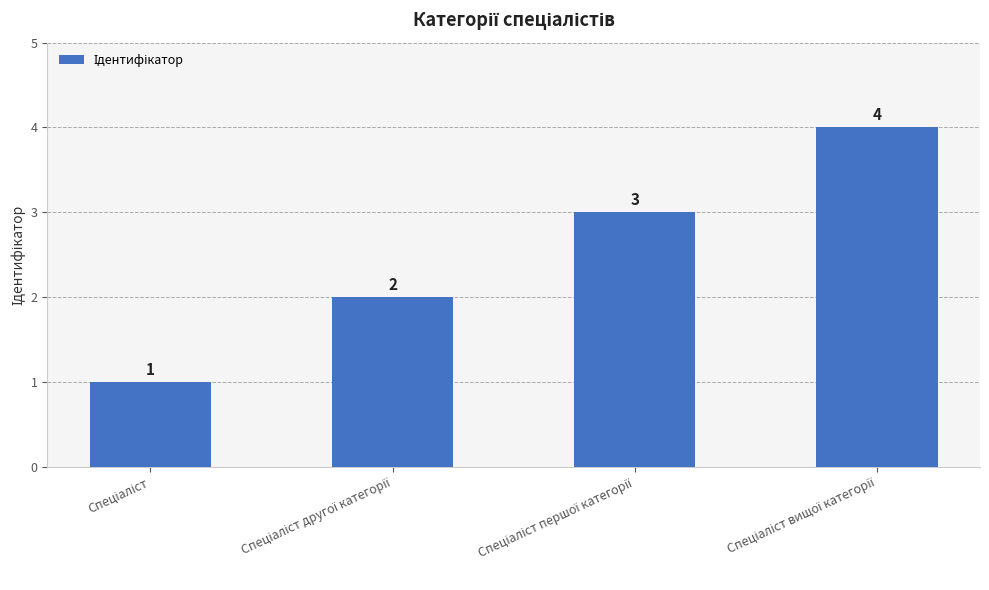

What is the sum of all values?

10